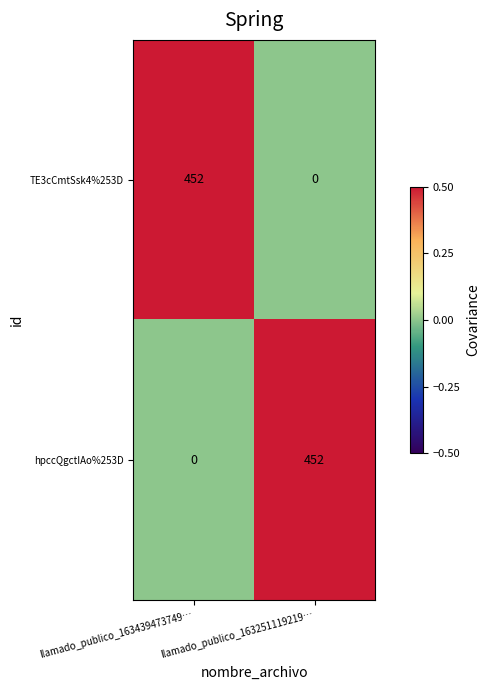

What is the maximum value shown in the chart?

452